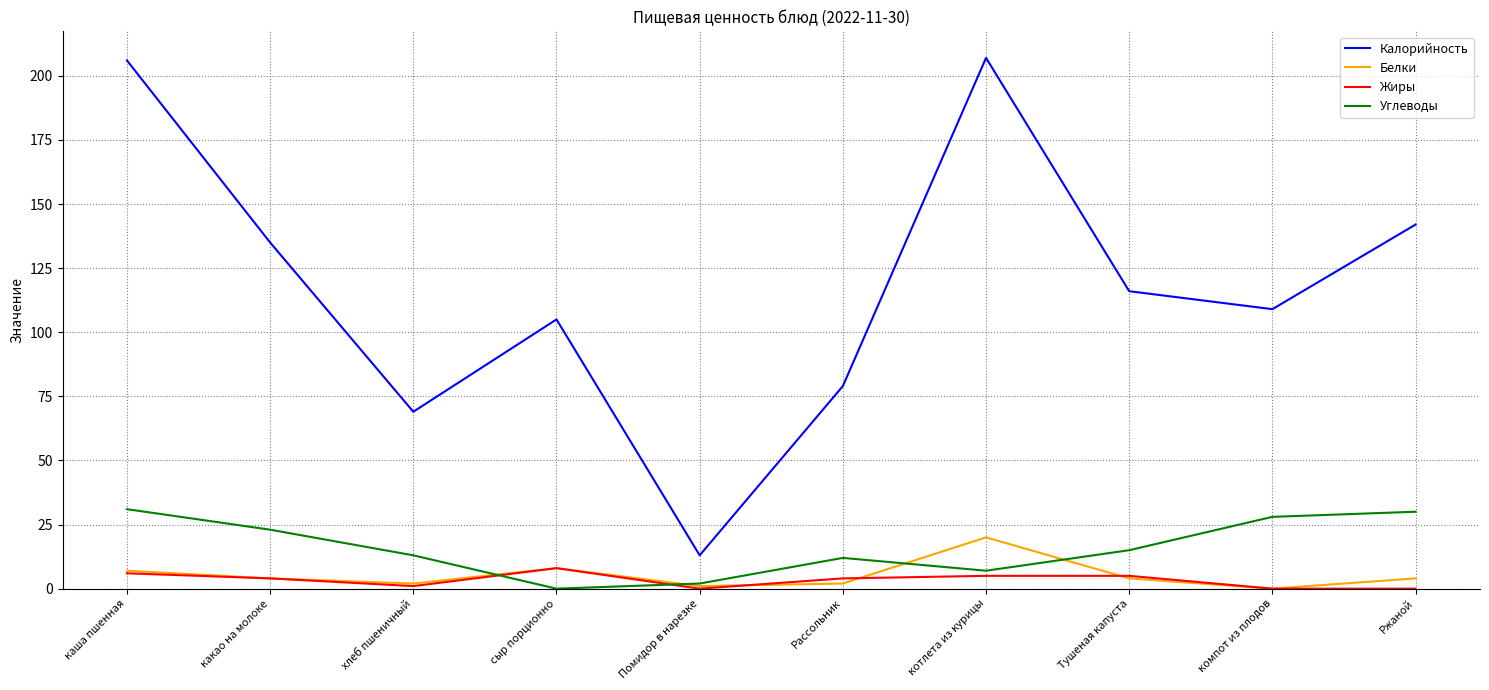

Which series has the largest range (max minus min)?

Калорийность